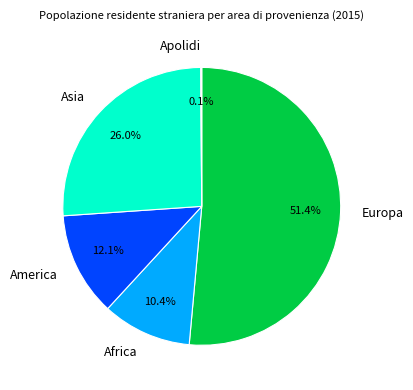

To the nearest percent, what is the difference between the largest and smallest slice percentages?

51%